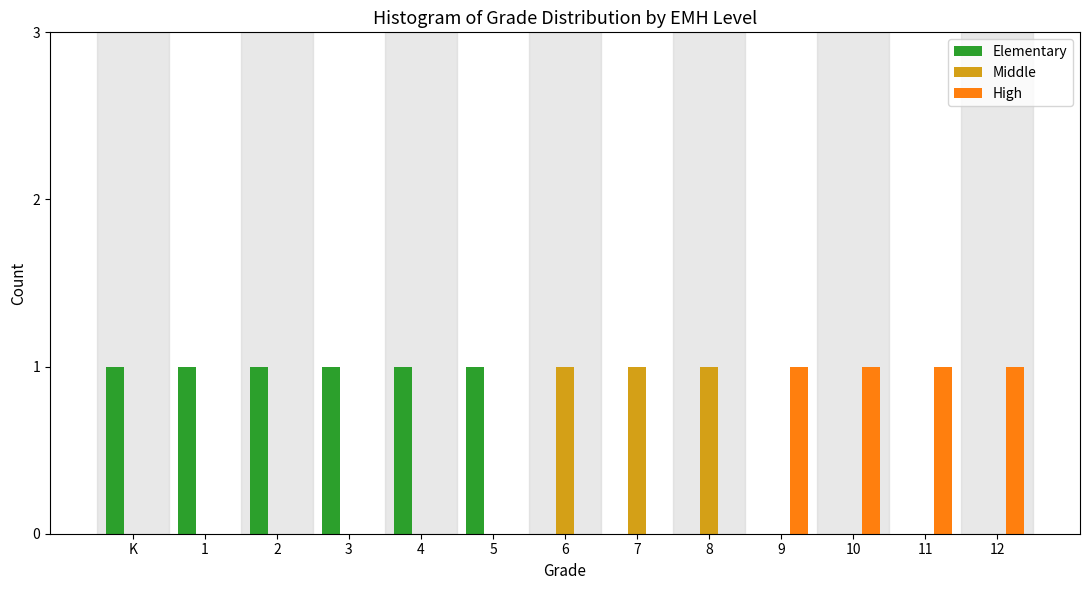

Which series has the largest total across all categories?

Elementary